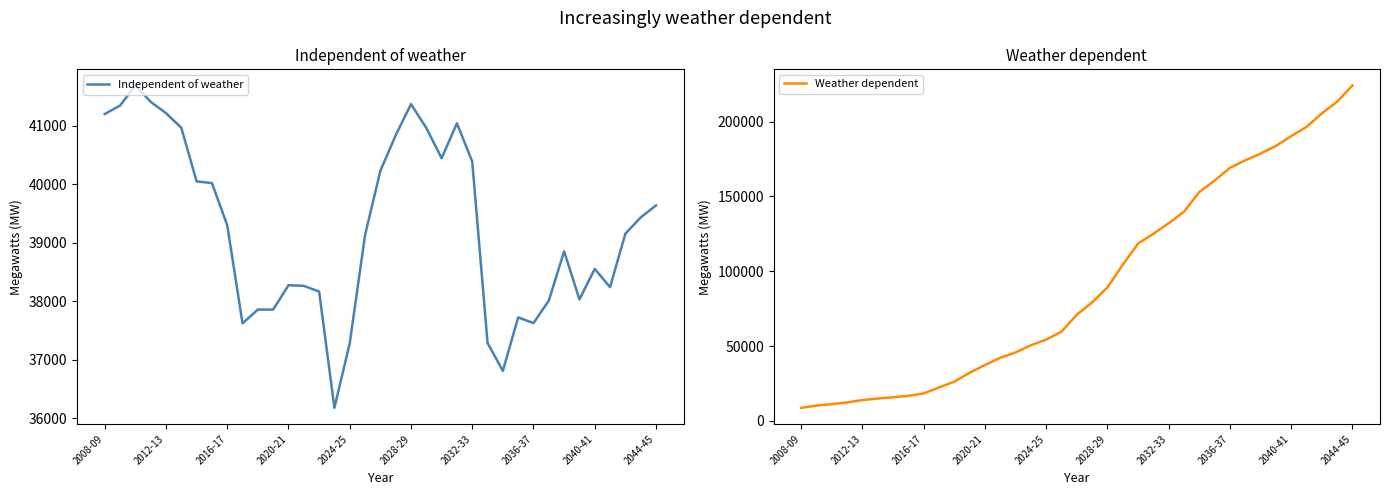

How many lines are shown in the chart?

2